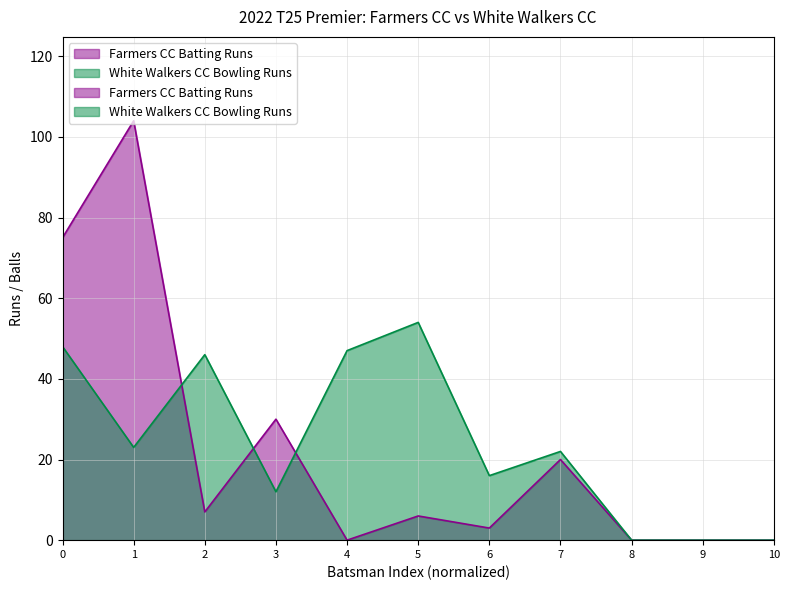

At how many categories does at least one series exceed 93?

1